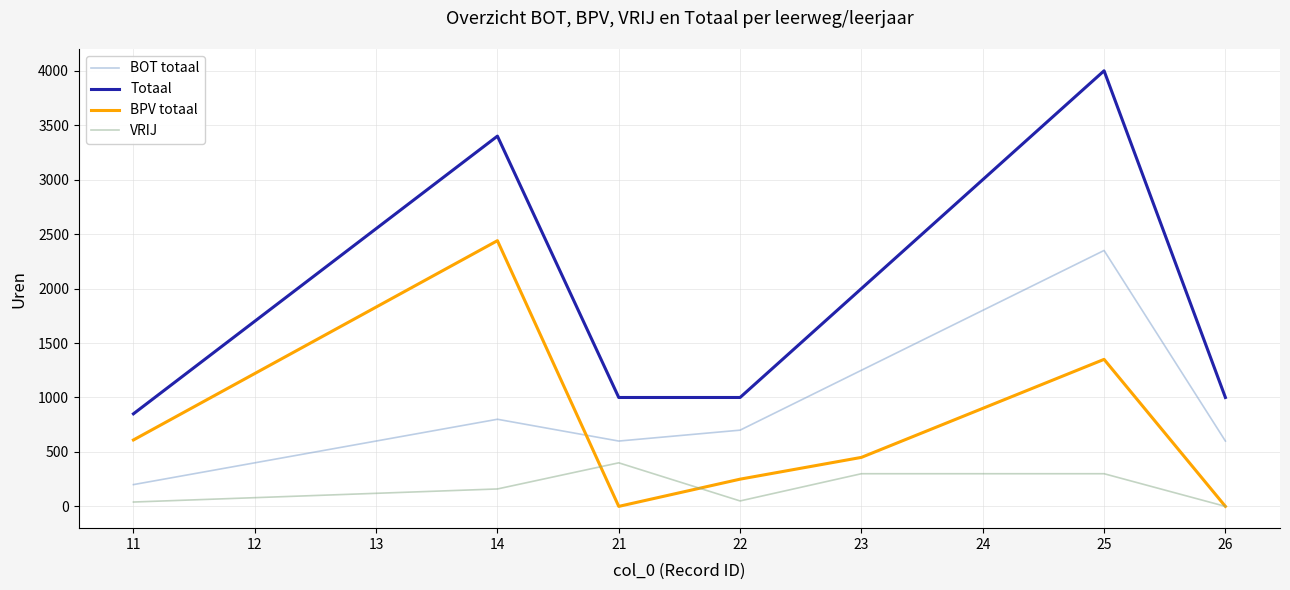

True or false: BOT totaal has a value of 2350 at 25.

True